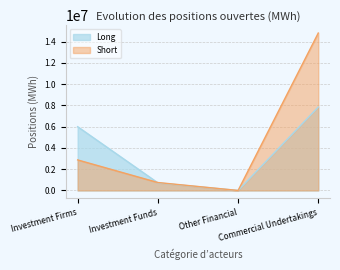

List the series in order of their peak value, highest first.

Short, Long